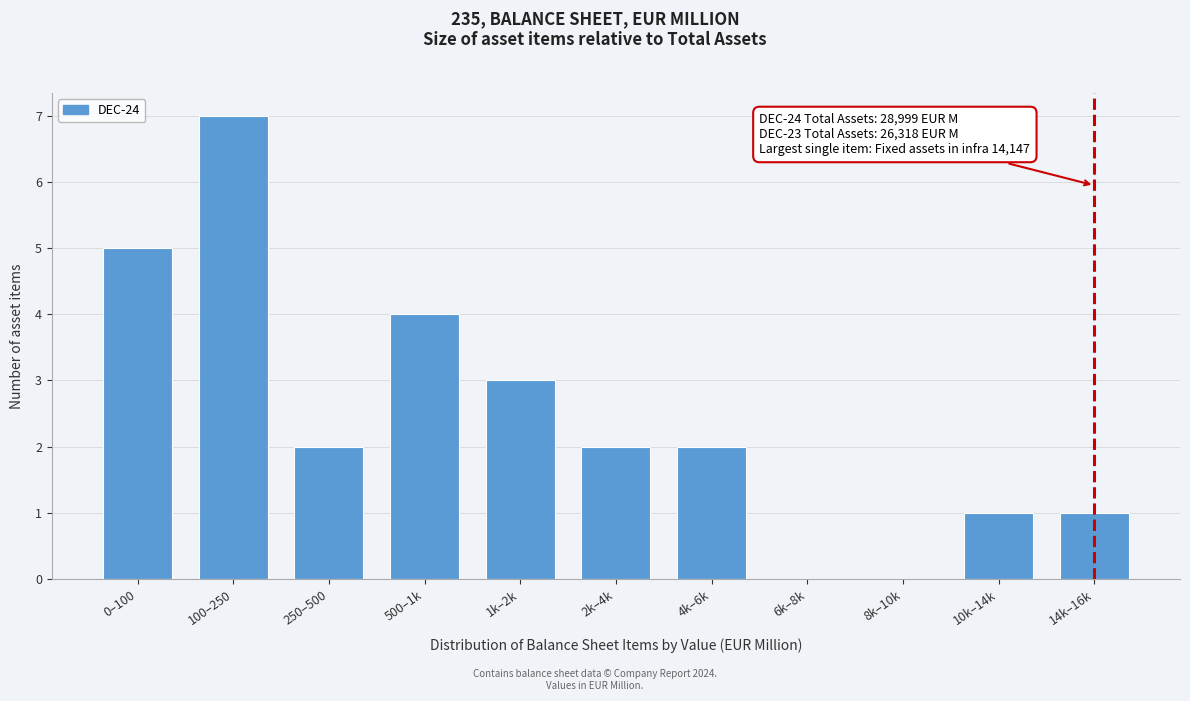

Reading left to right, what are all the values shown in this chart?

0–100=5	100–250=7	250–500=2	500–1k=4	1k–2k=3	2k–4k=2	4k–6k=2	6k–8k=0	8k–10k=0	10k–14k=1	14k–16k=1